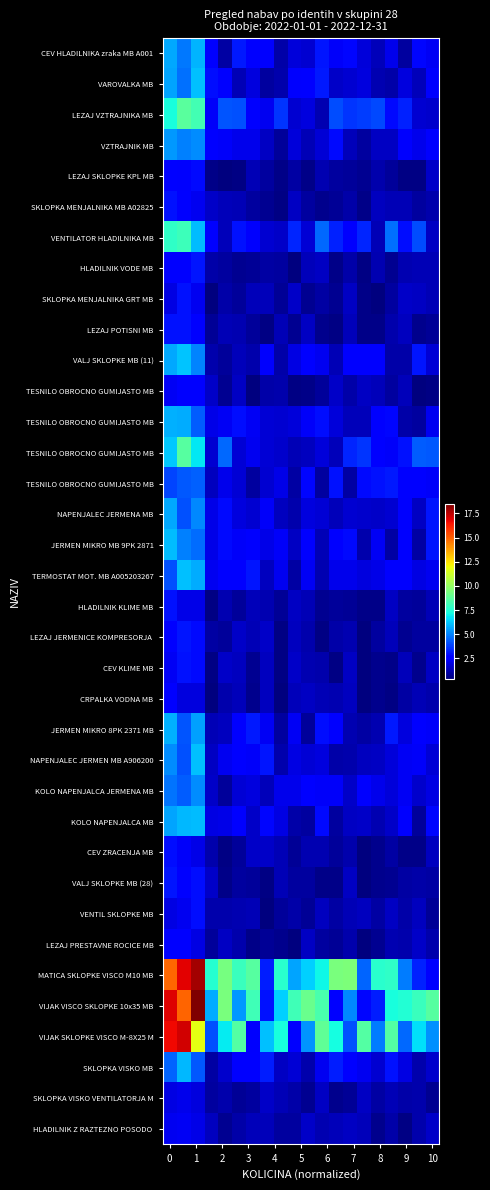

Is it true that row_0 equals 0.7 at 3?

False